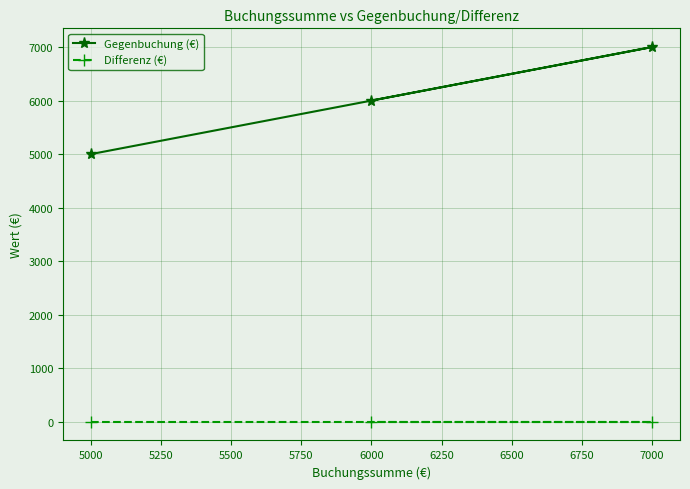

Which series has the largest range (max minus min)?

Gegenbuchung (€)